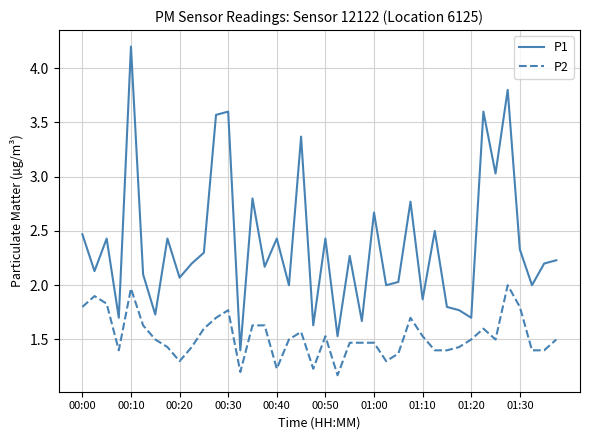

List the series in order of their overall mean, lowest first.

P2, P1